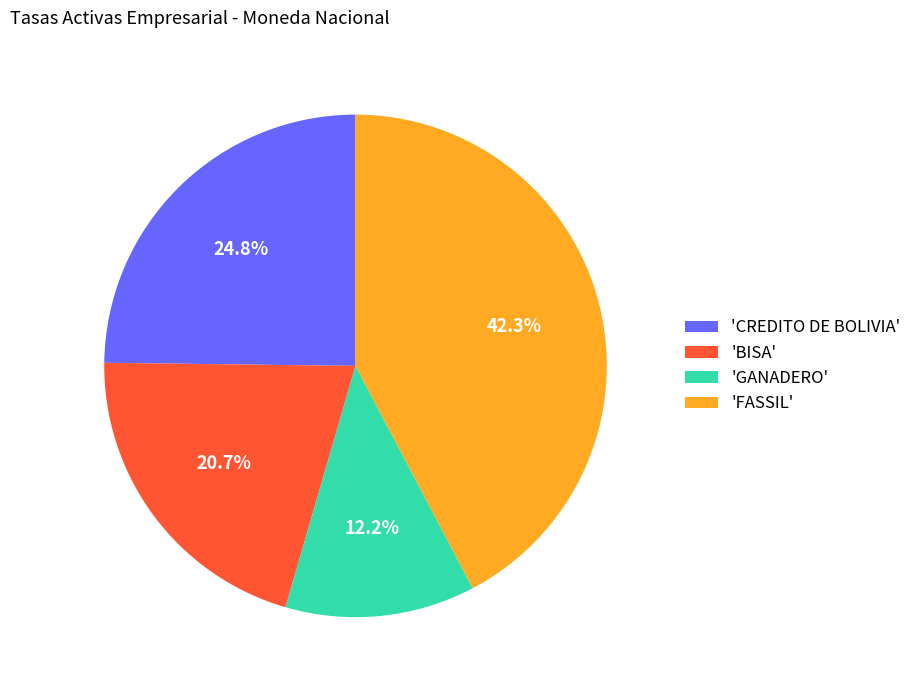

Count the number of slices in the pie.

4